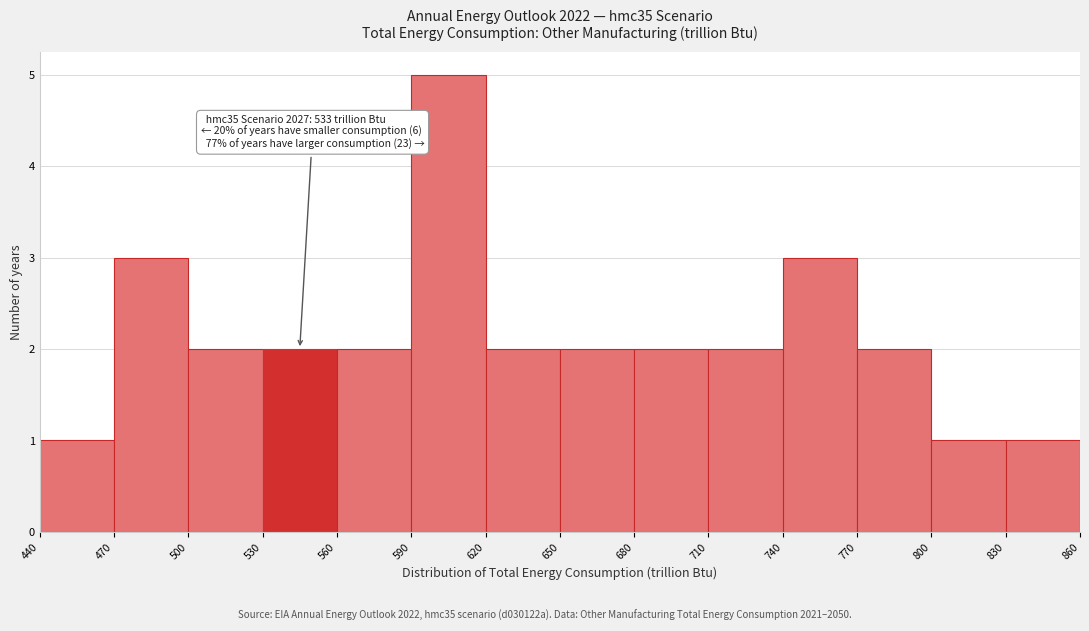

Over which range of the x-axis is the bar tallest?

590 to 620